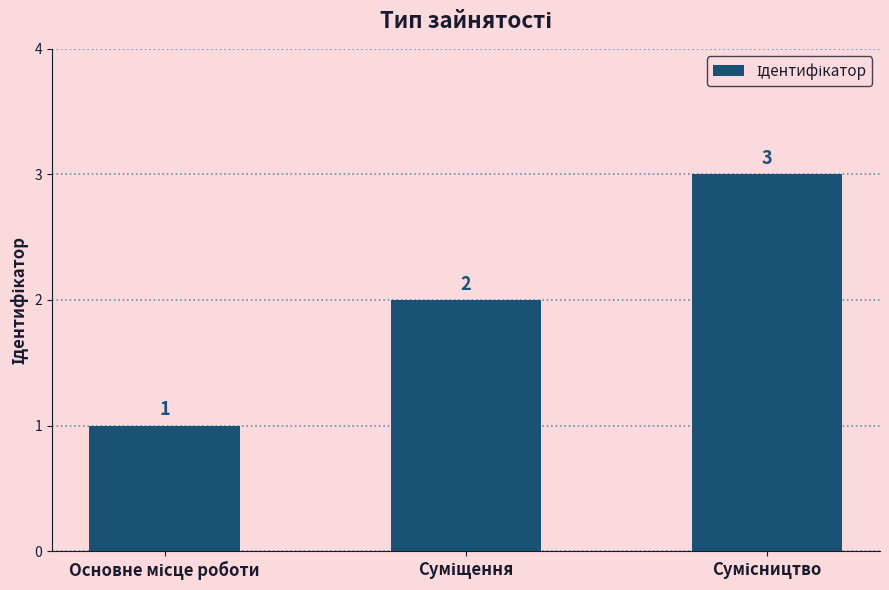

What is the value of the 1st bar from the left?

1